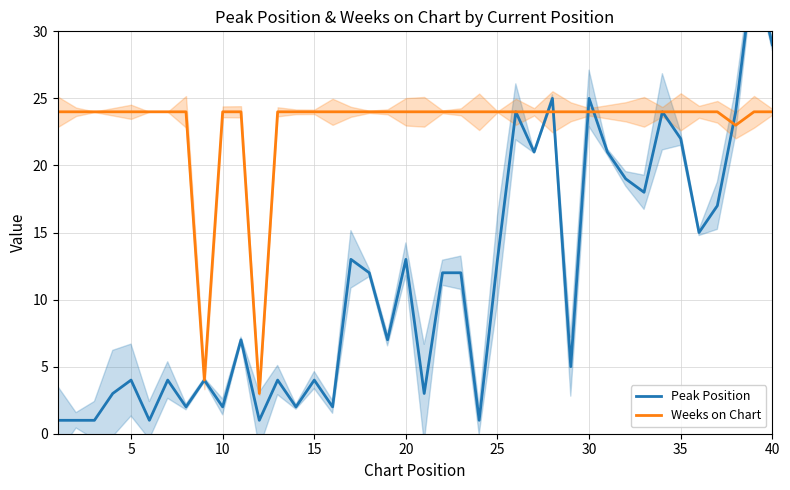

Does the chart display data point markers on the line(s)?

No